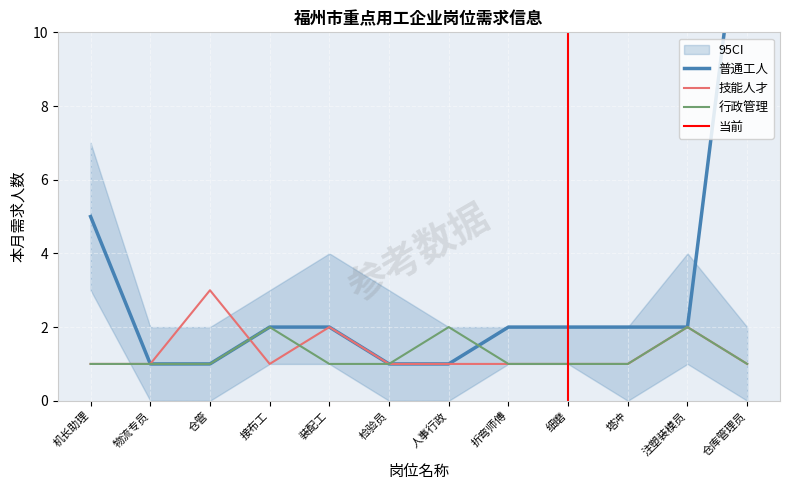

True or false: 行政管理 and 普通工人 intersect in this chart.

True